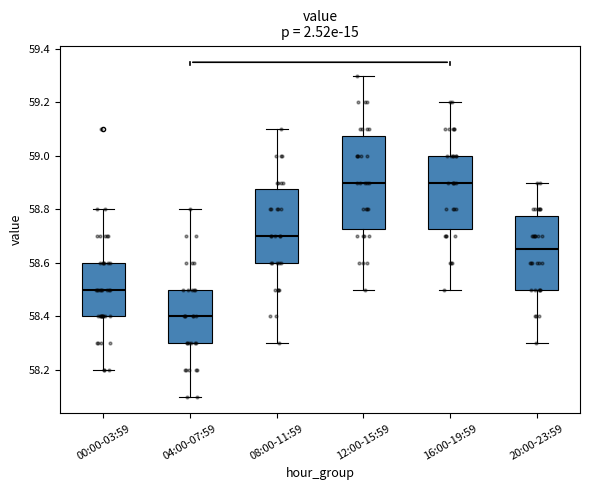

Which box is the tallest, from its lower edge to its upper edge?

12:00-15:59